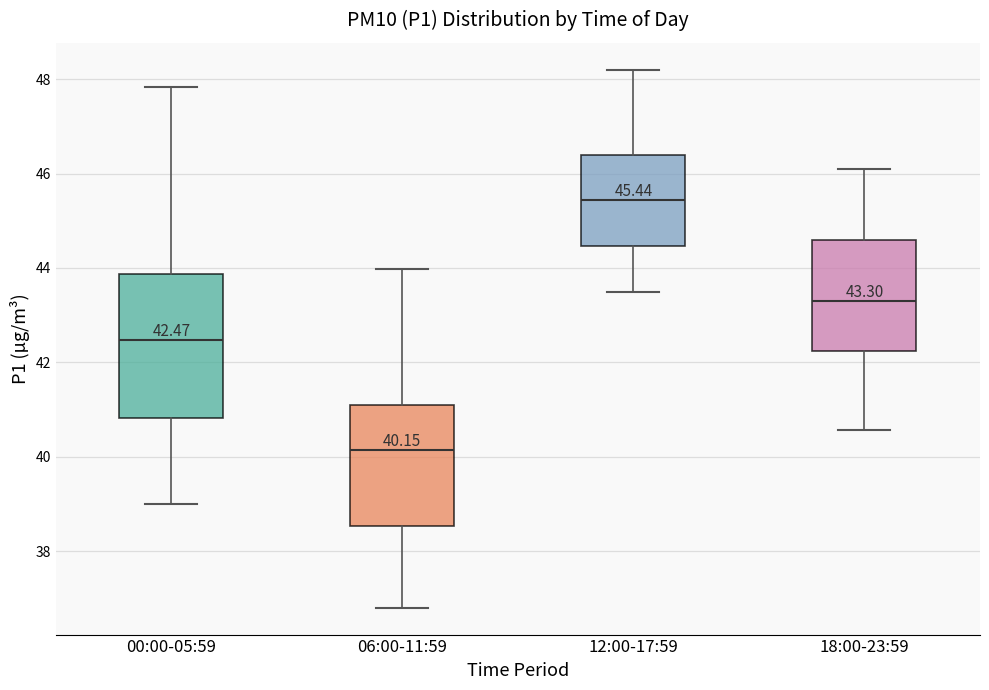

Which box's median line is the highest?

12:00-17:59